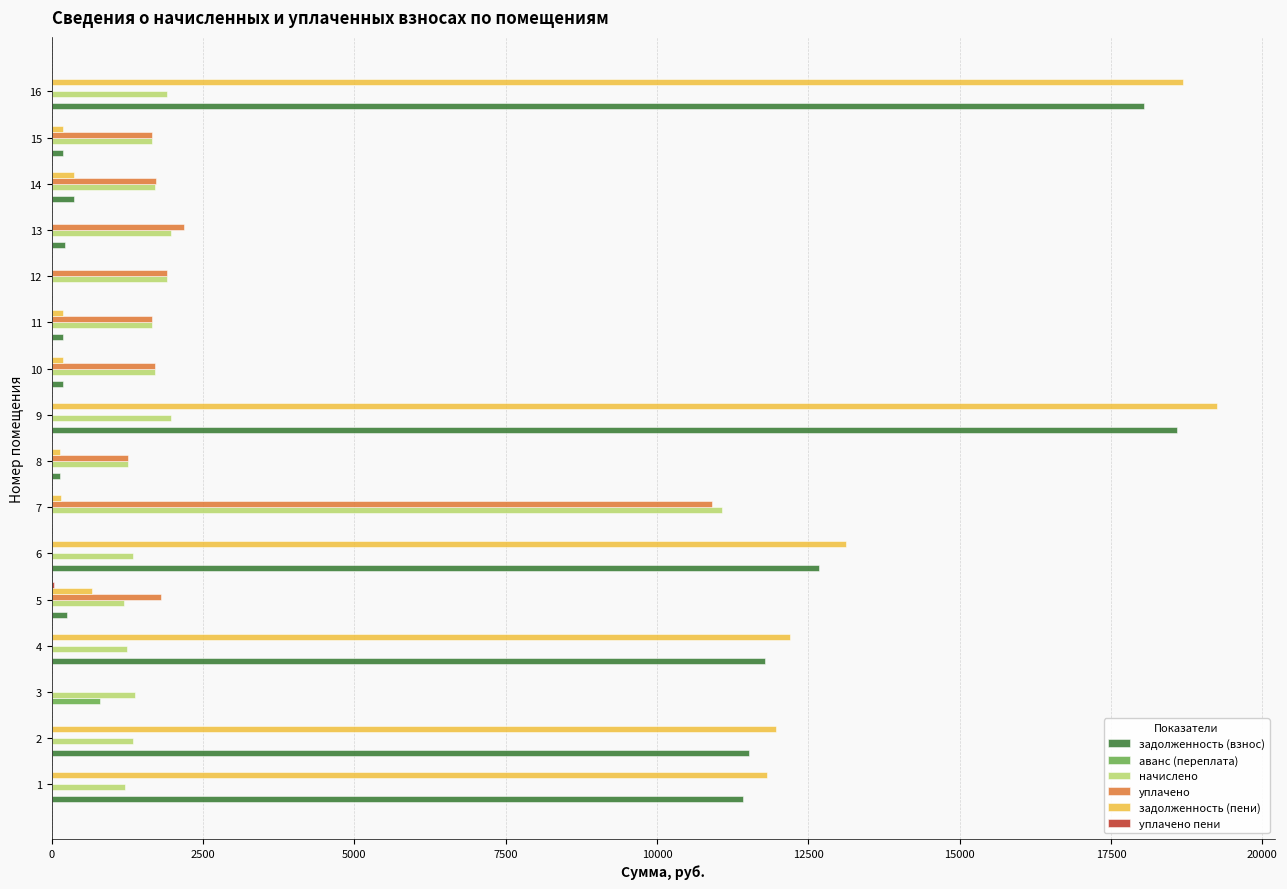

Between 9 and 14, which series saw the biggest shift?

задолженность (пени)